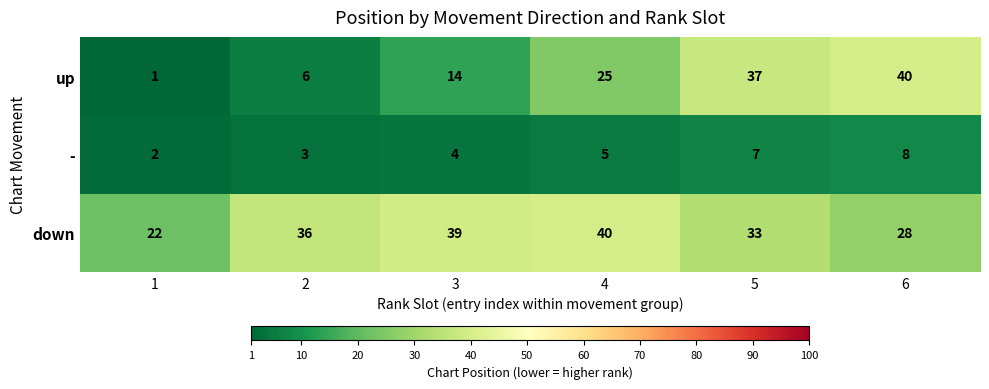

Which series has the largest total across all categories?

down